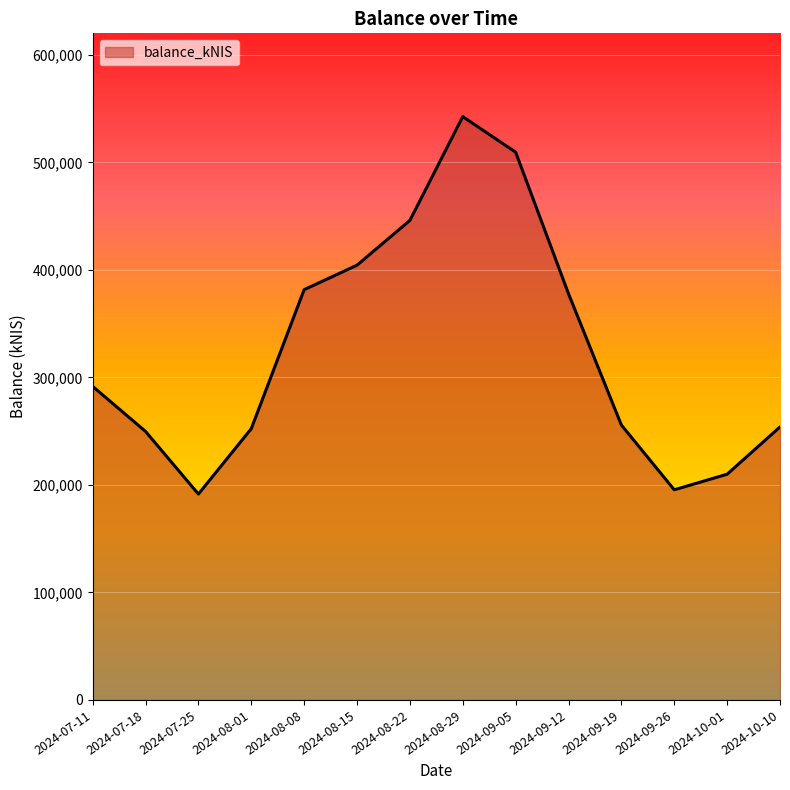

What is the ratio of the value at 2024-10-10 to the value at 2024-08-15?

0.6